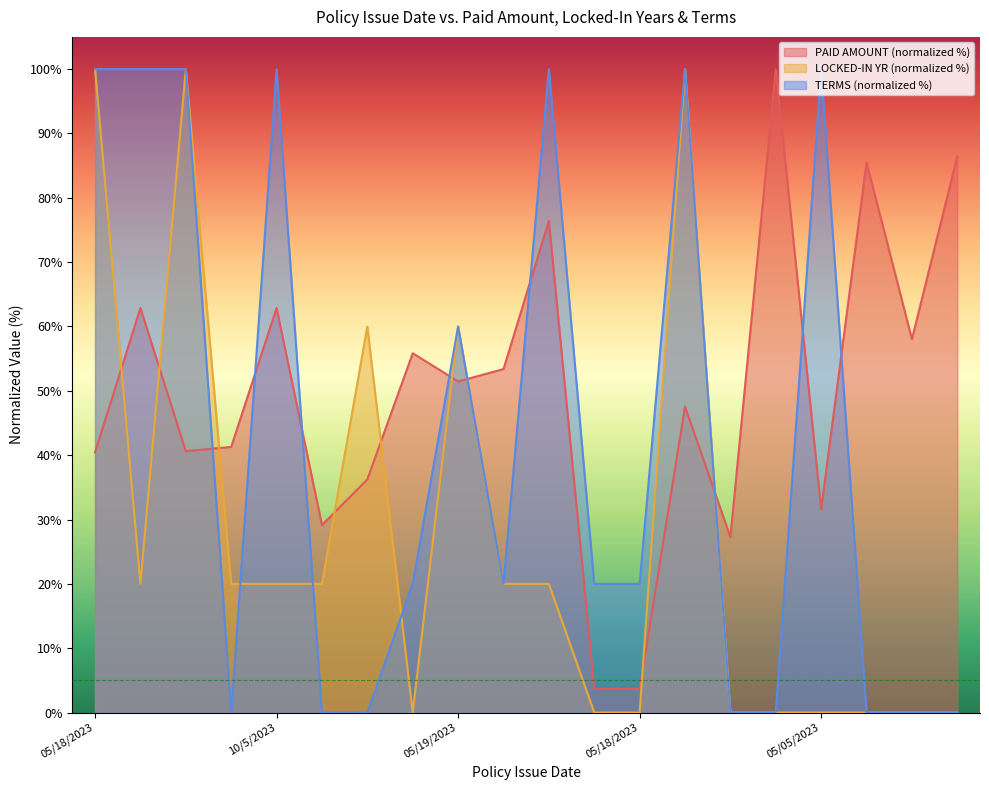

After their last crossing, which series has the higher values: LOCKED-IN YR or TERMS?

TERMS